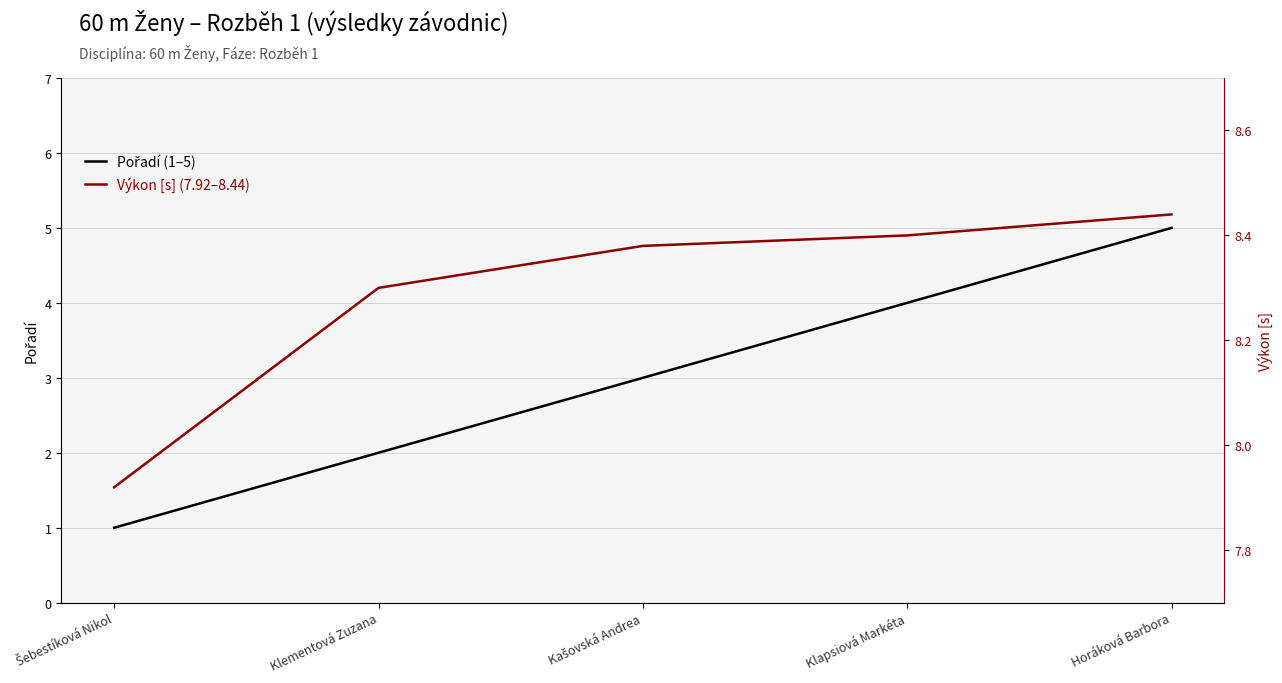

True or false: Pořadí (1–5) and Výkon [s] (7.92–8.44) intersect in this chart.

False